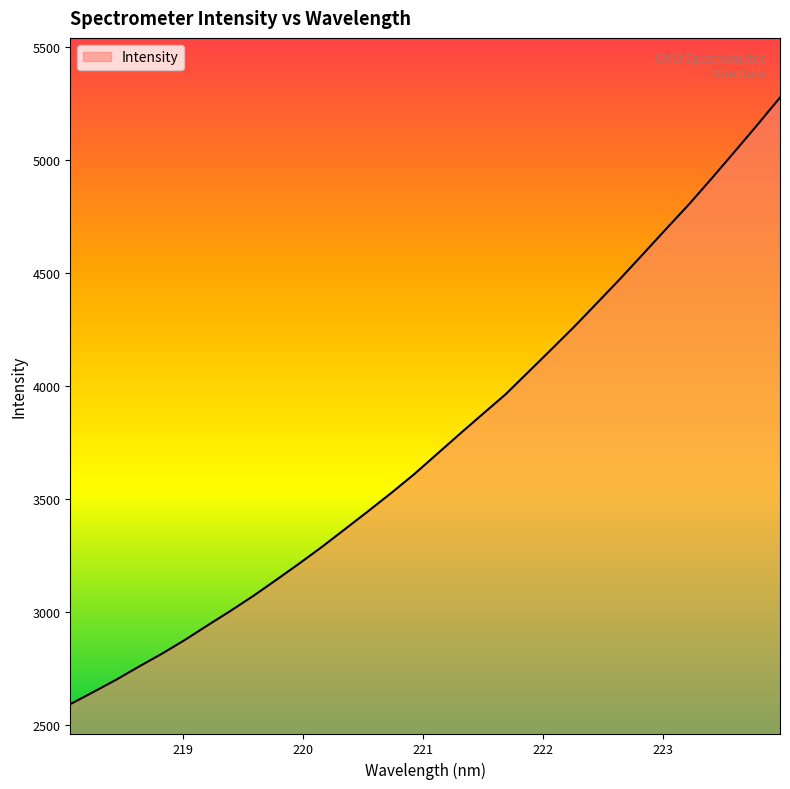

What is the minimum value shown in the chart?

2594.1